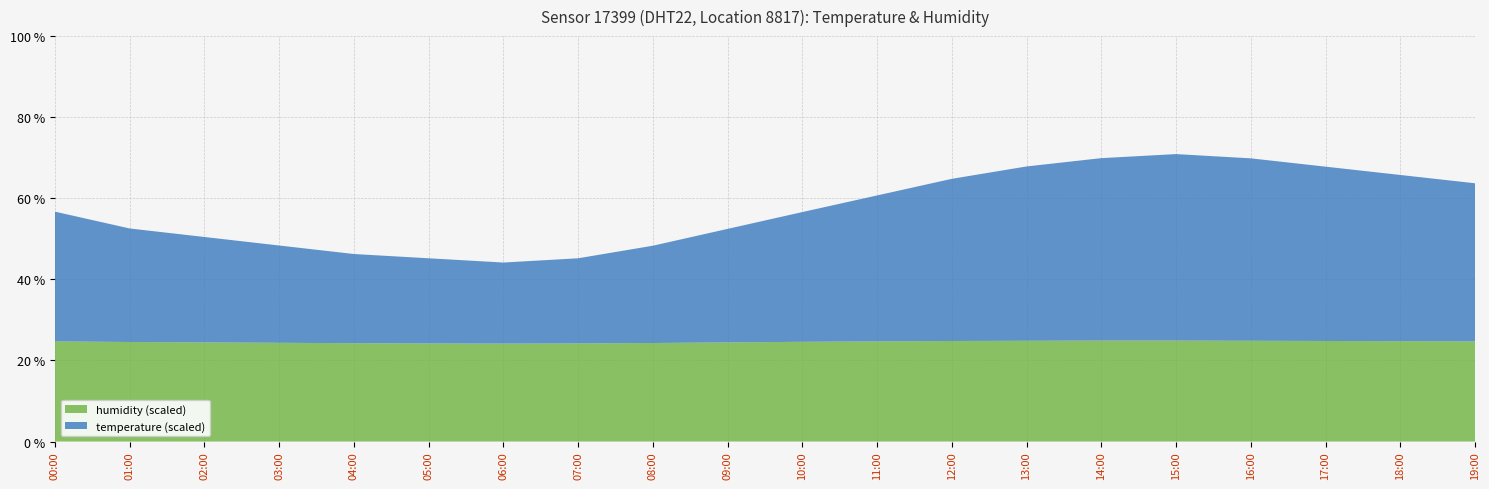

Reading right to left, what are all the values shown in this chart?

temperature: 19:00=3.9	18:00=4.1	17:00=4.3	16:00=4.5	15:00=4.6	14:00=4.5	13:00=4.3	12:00=4.0	11:00=3.6	10:00=3.2	09:00=2.8	08:00=2.4	07:00=2.1	06:00=2.0	05:00=2.1	04:00=2.2	03:00=2.4	02:00=2.6	01:00=2.8	00:00=3.2
humidity: 19:00=49.4	18:00=49.5	17:00=49.6	16:00=49.7	15:00=49.8	14:00=49.8	13:00=49.7	12:00=49.6	11:00=49.4	10:00=49.2	09:00=48.9	08:00=48.6	07:00=48.4	06:00=48.3	05:00=48.4	04:00=48.5	03:00=48.7	02:00=48.9	01:00=49.1	00:00=49.4